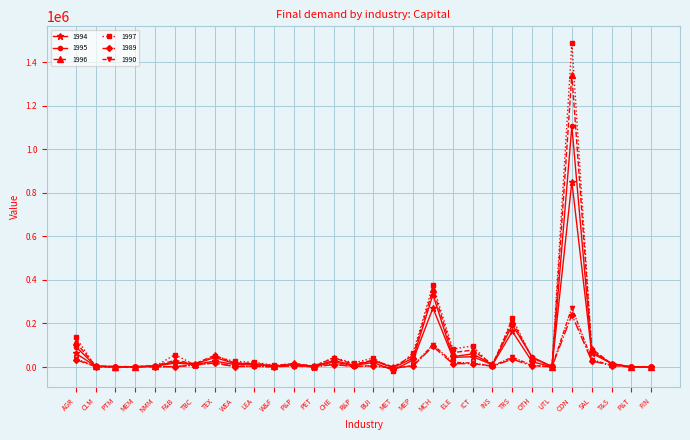

True or false: 1995 has a value of 332773.0 at MCH.

True